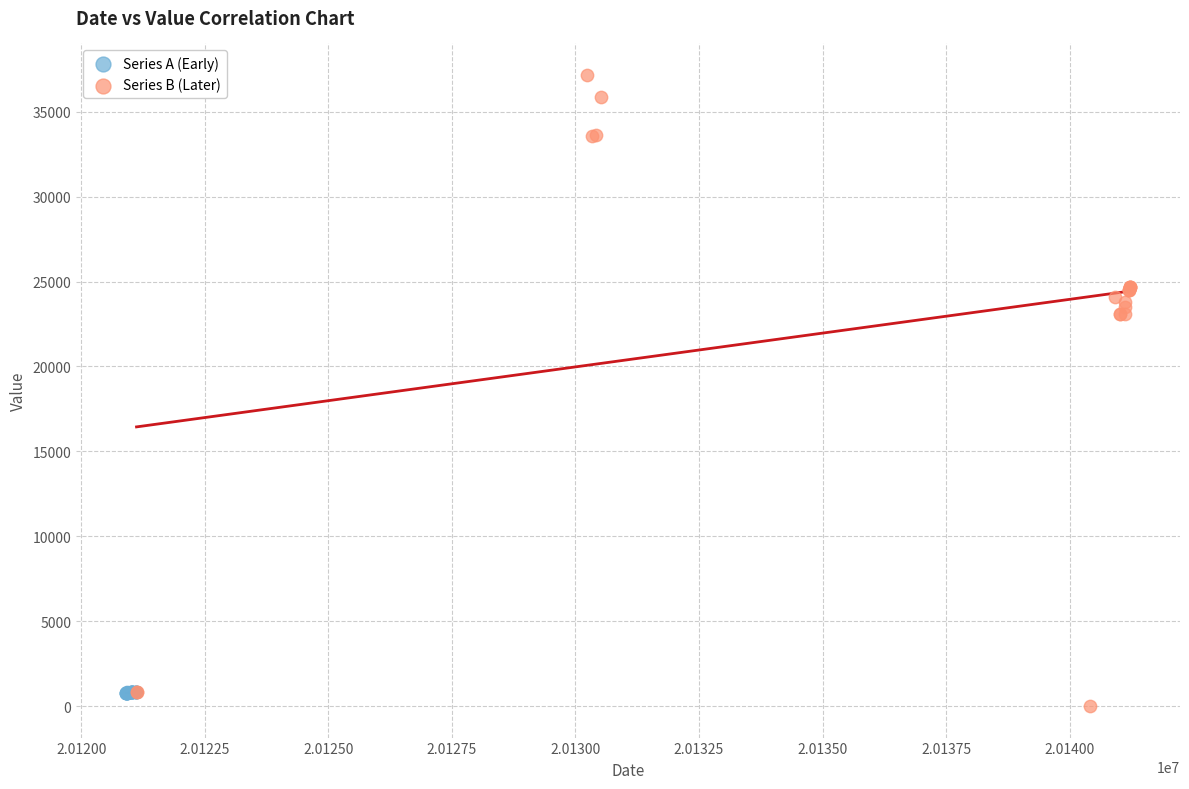

Which series contains the highest Y value?

Series B (Later)